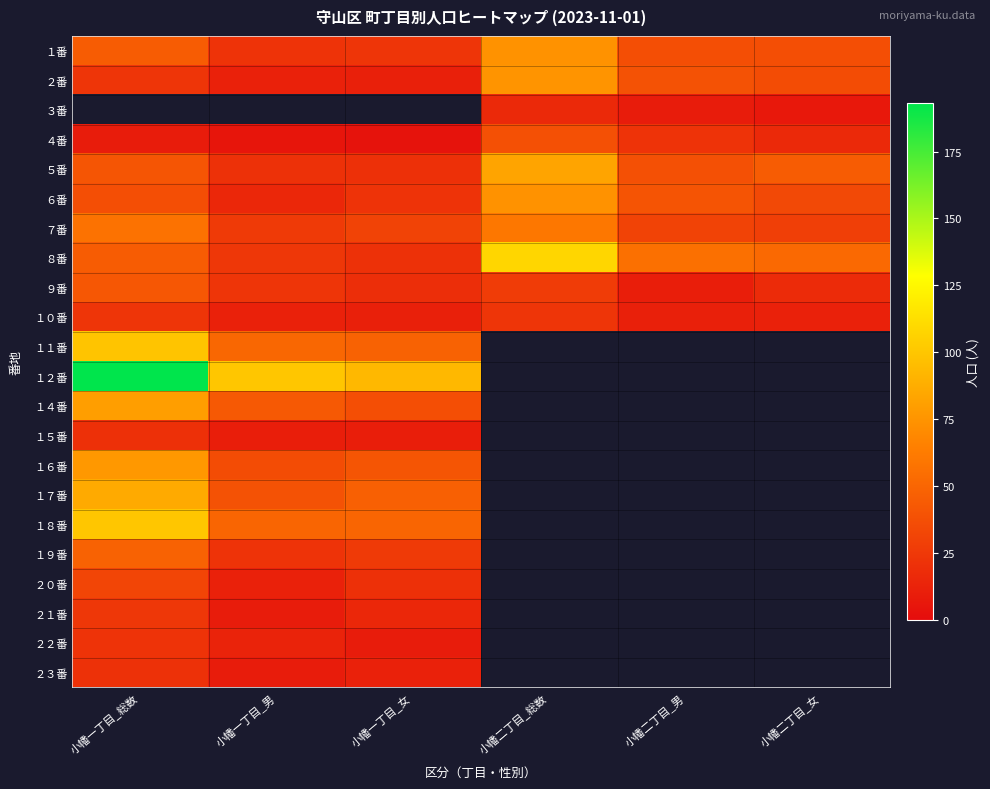

How many positive values does the １４番 series have?

3